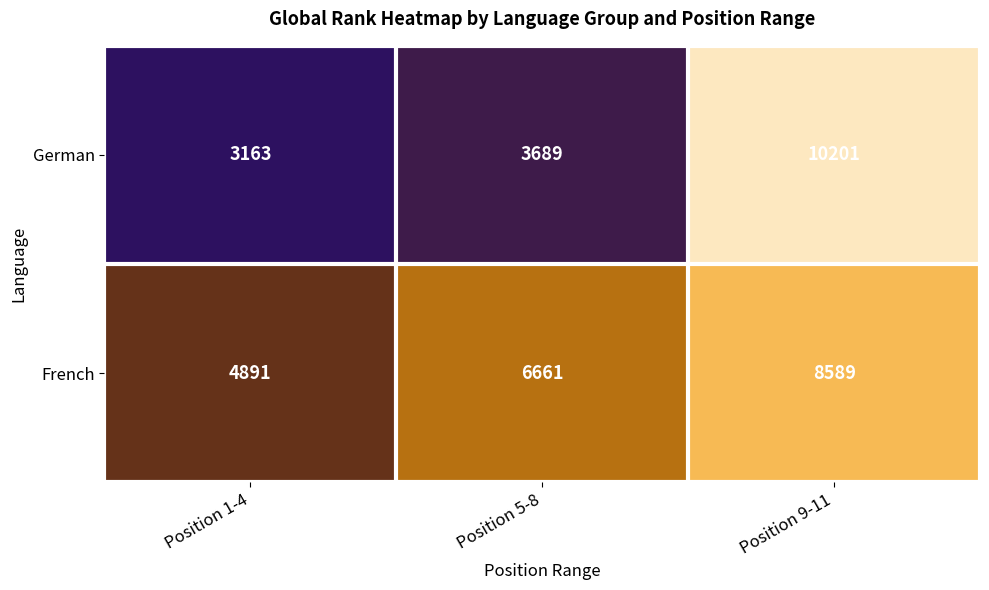

Where is German nearest to the value 6682?

Position 5-8